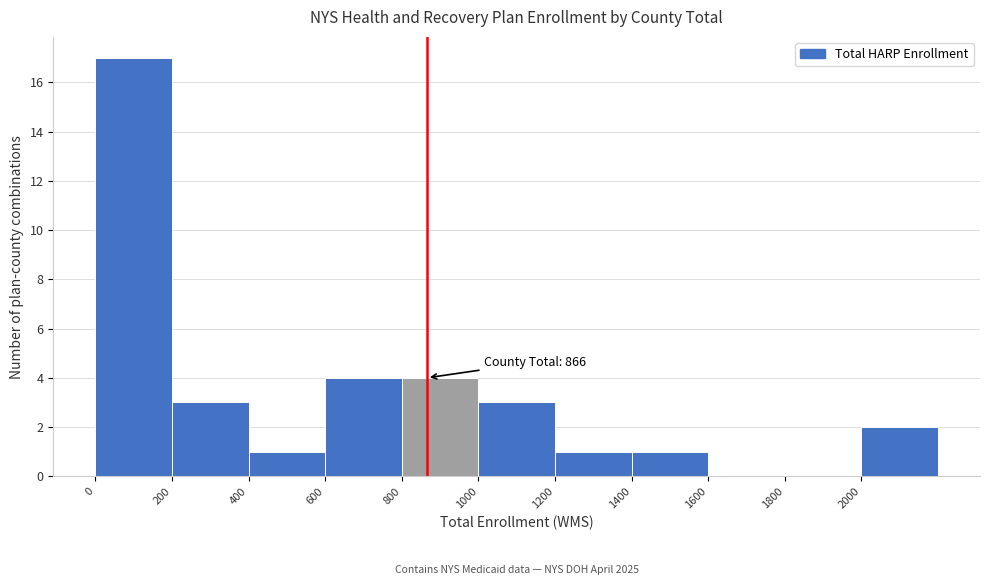

Which range on the x-axis has the tallest bar?

0 to 200